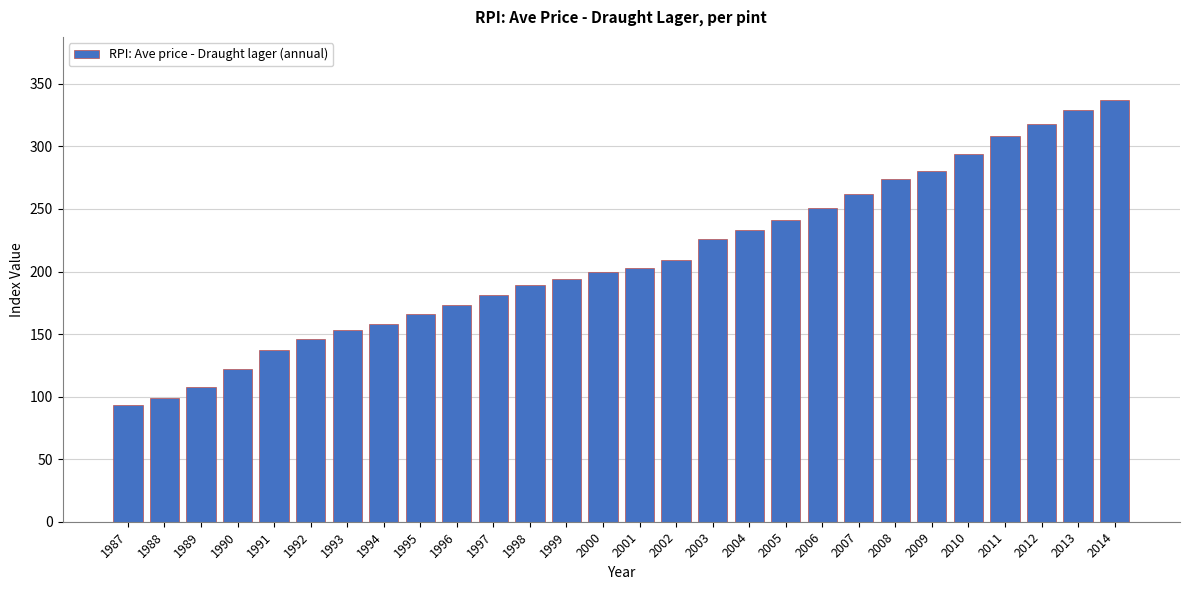

Reading right to left, transcribe all the data shown in this chart.

2014=337	2013=329	2012=318	2011=308	2010=294	2009=280	2008=274	2007=262	2006=251	2005=241	2004=233	2003=226	2002=209	2001=203	2000=200	1999=194	1998=189	1997=181	1996=173	1995=166	1994=158	1993=153	1992=146	1991=137	1990=122	1989=108	1988=99	1987=93